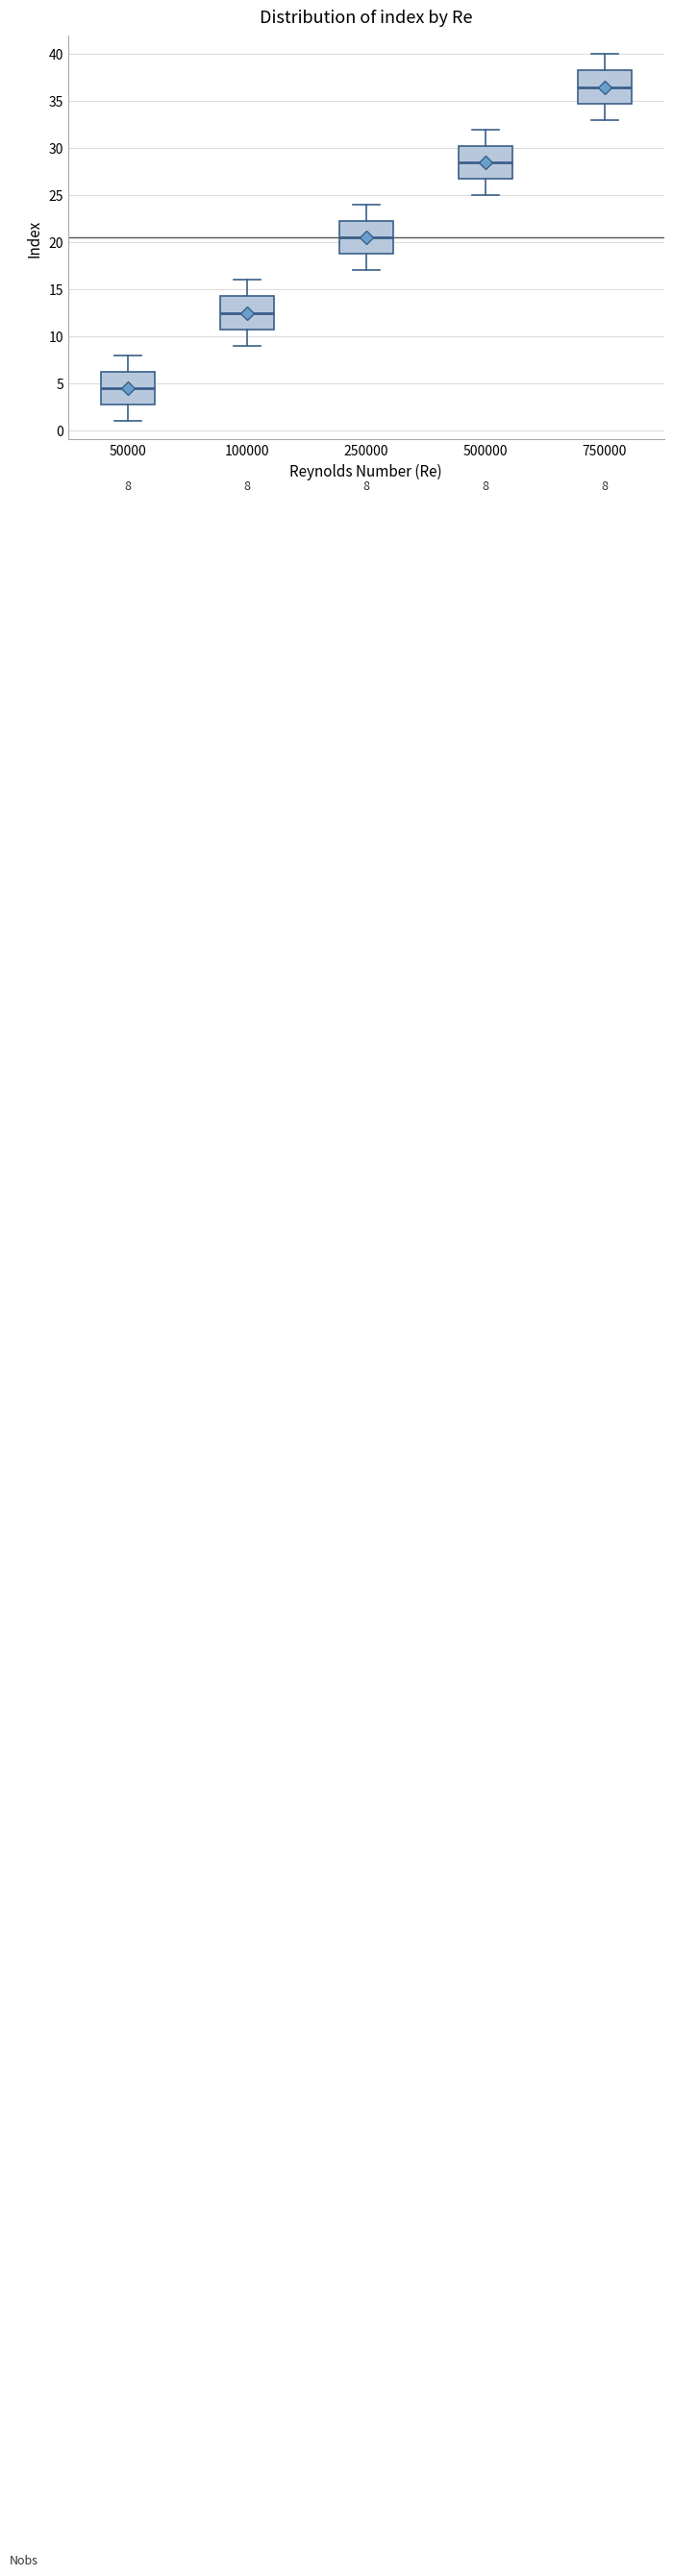

Which box's median line is the lowest?

50000